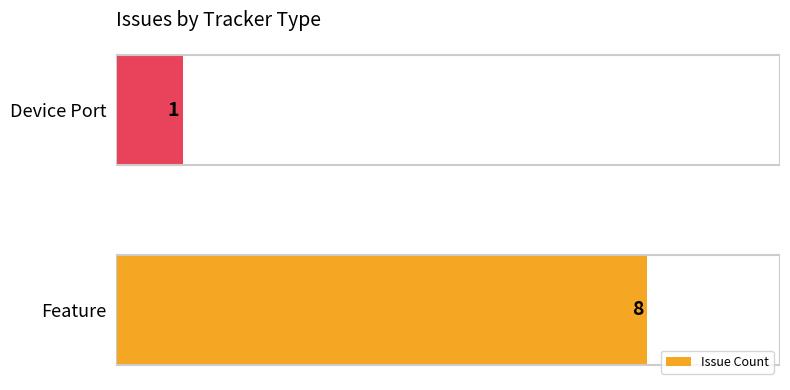

Reading bottom to top, list all the values displayed in this chart.

8	1